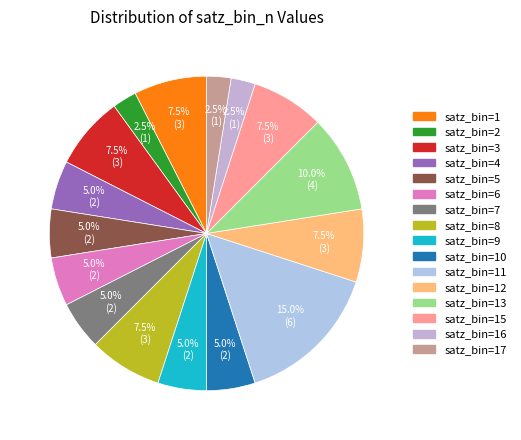

To the nearest percent, what is the average slice percentage?

6%